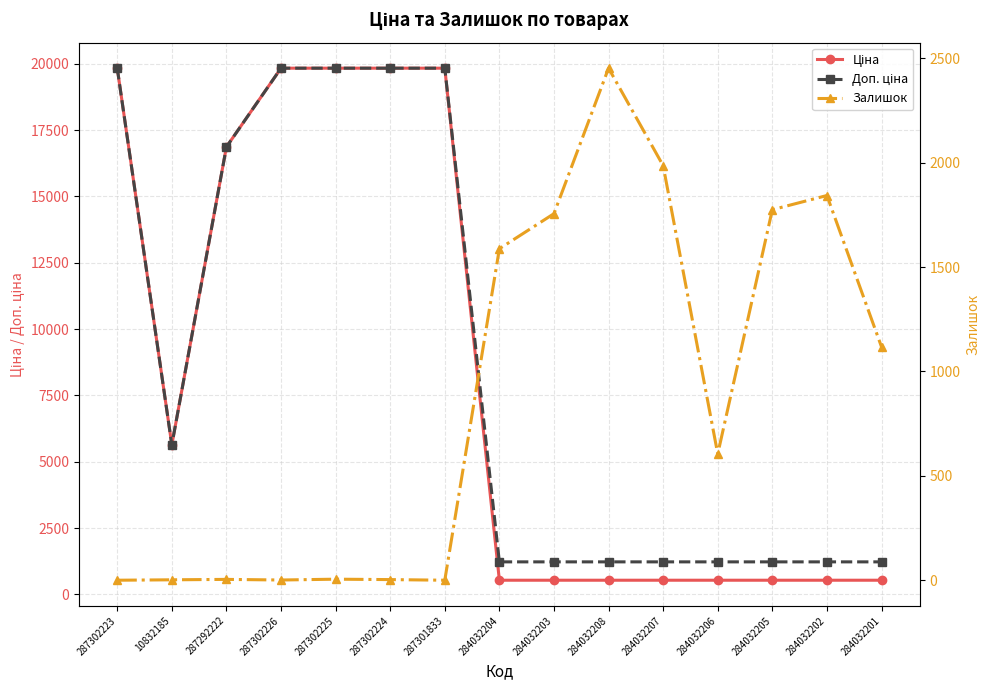

How many lines are shown in the chart?

3